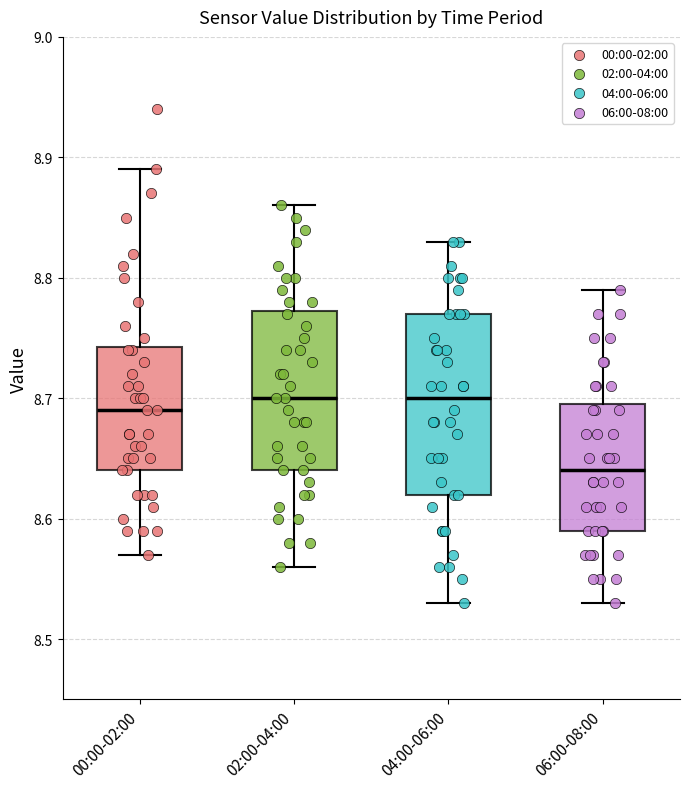

Which box is the tallest, from its lower edge to its upper edge?

04:00-06:00